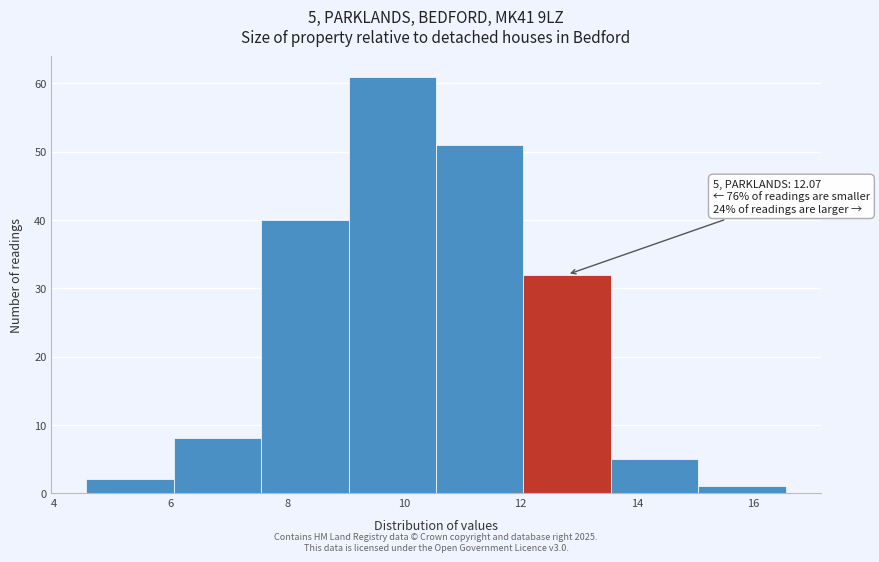

Over which range of the x-axis is the bar tallest?

9.05 to 10.55